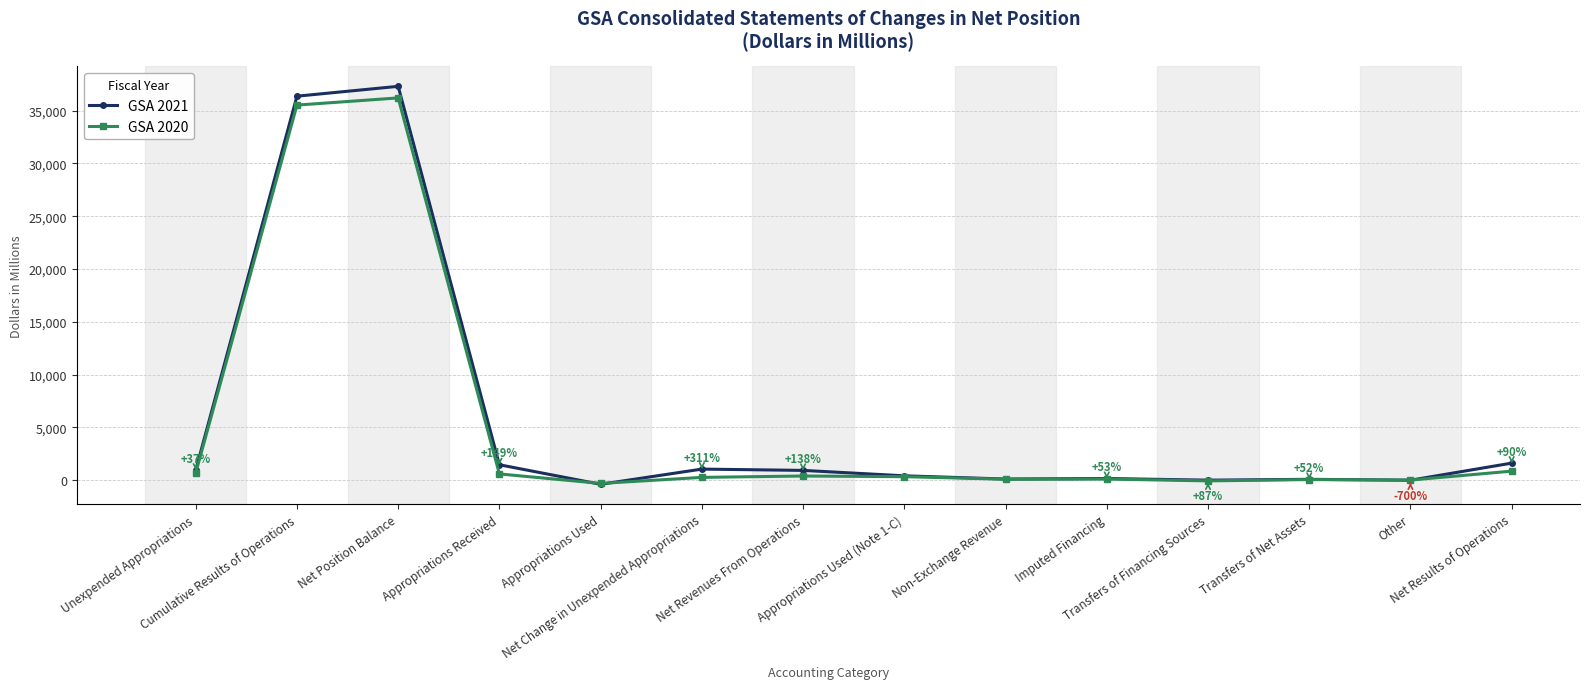

Which series has the largest total across all categories?

GSA 2021